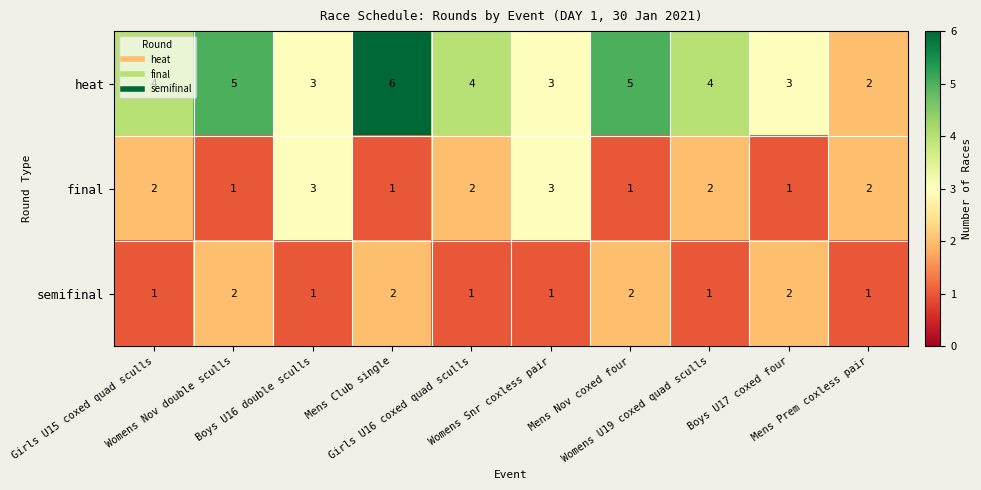

Which series has the largest total across all categories?

heat